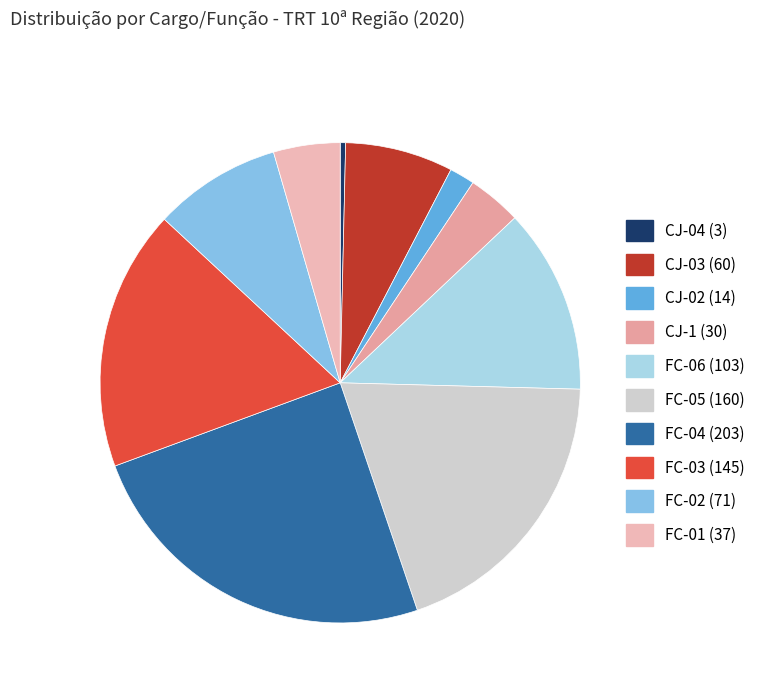

Is it true that FC-03 is 18% of the pie?

True